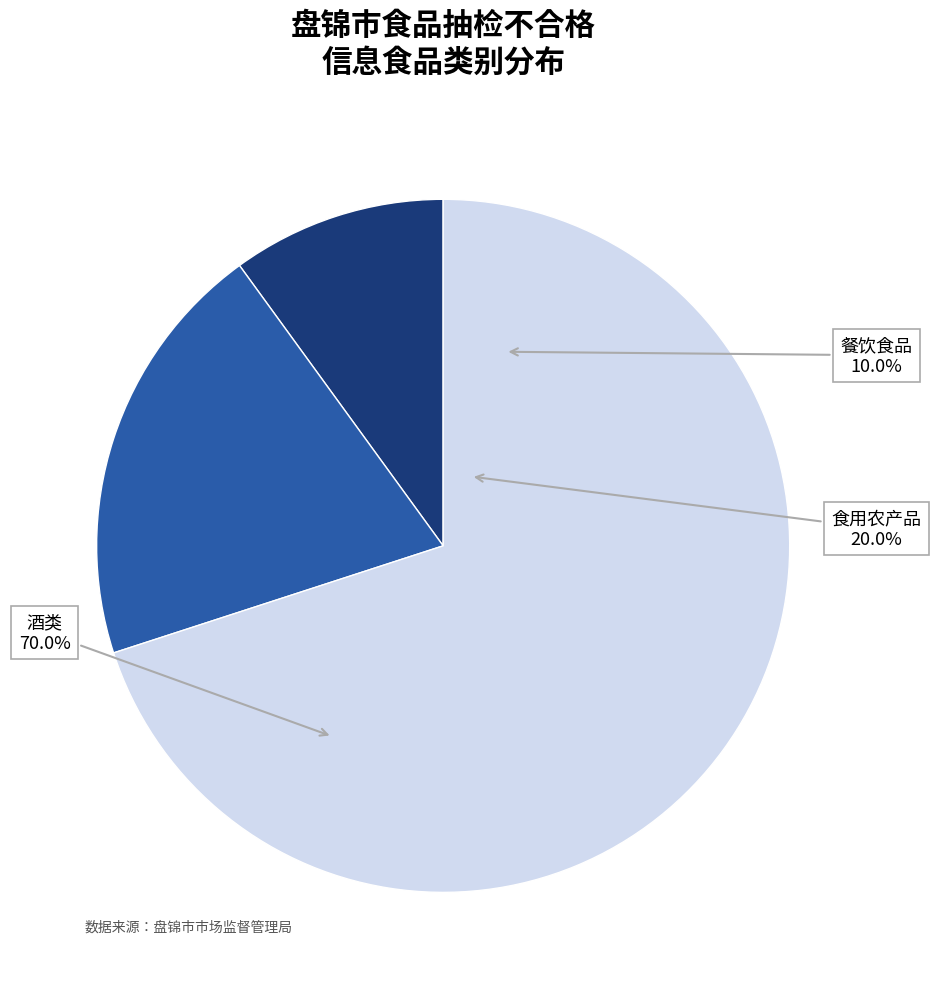

Which has a higher value, 酒类 or 食用农产品?

酒类